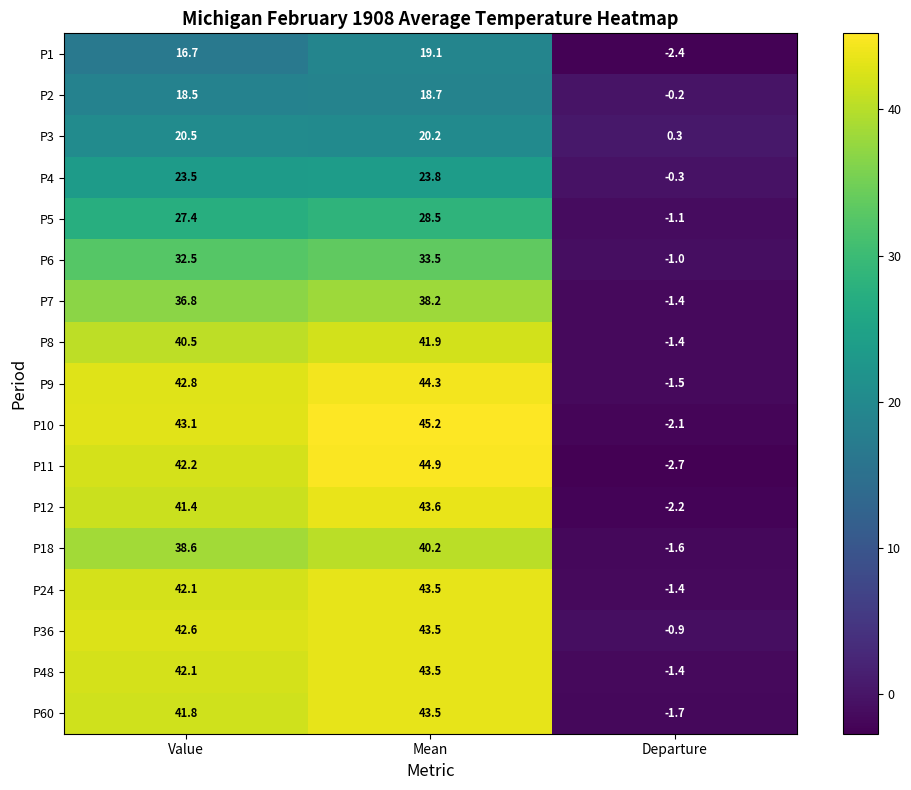

Which series has the widest spread of values?

P11